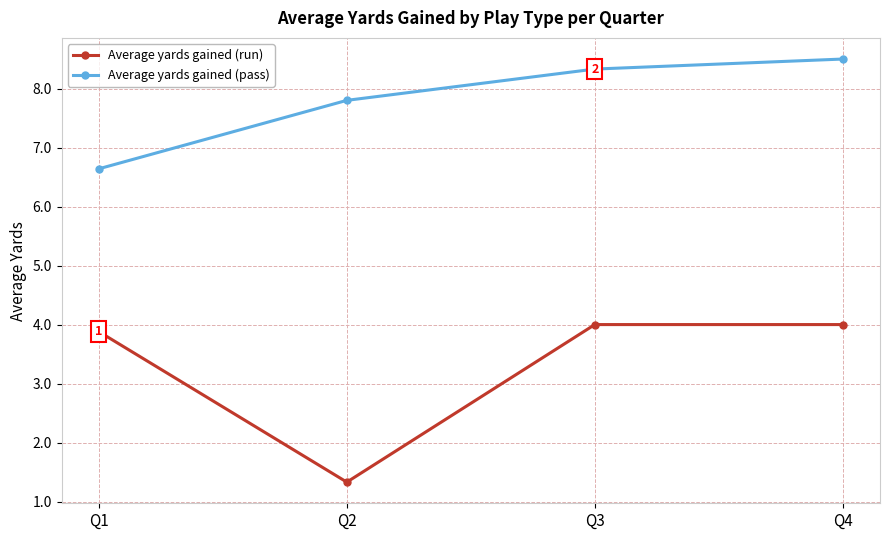

True or false: Average yards gained (pass) and Average yards gained (run) cross at least once.

False